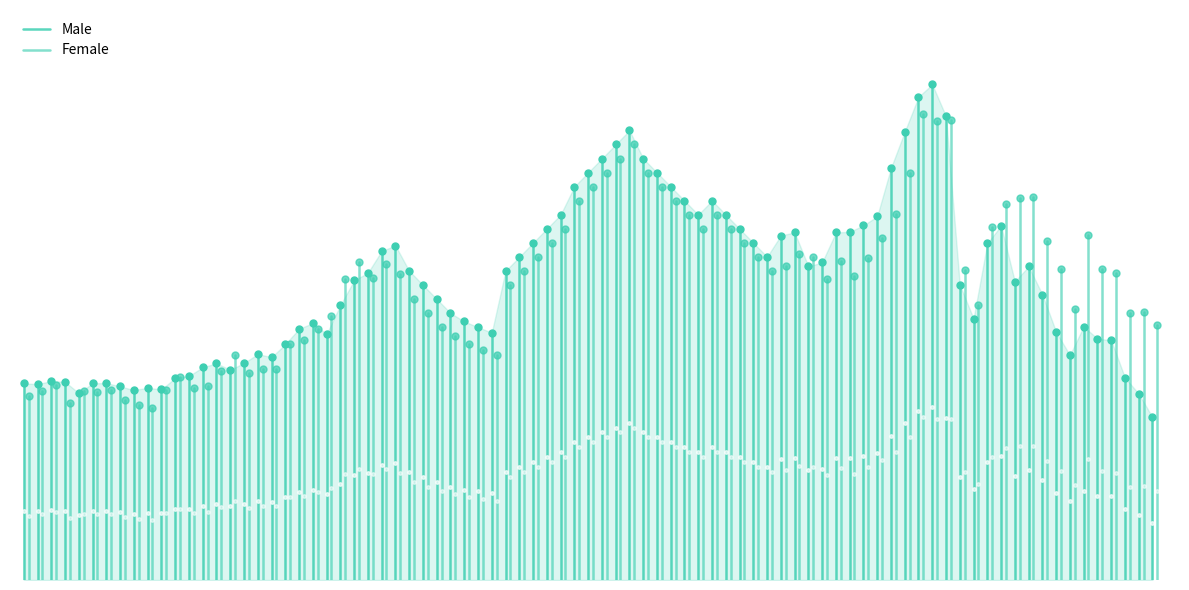

What is the label of the 2nd point from the right?

−10